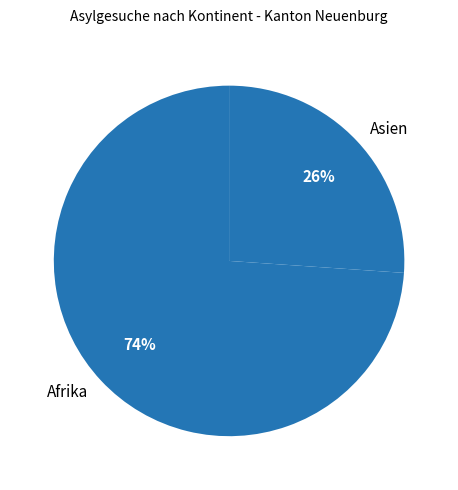

Count the number of slices in the pie.

2